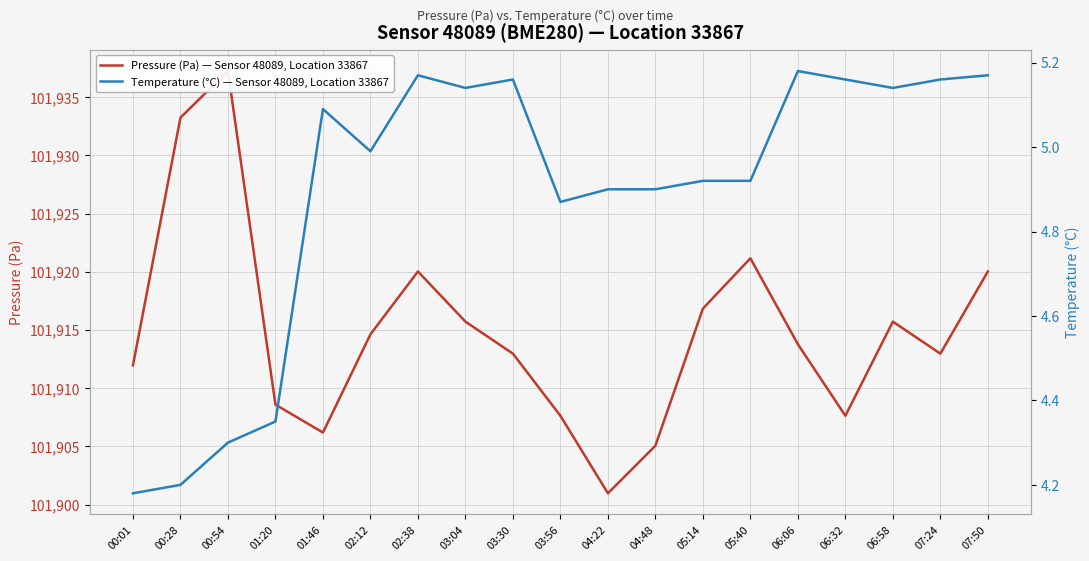

In Pressure (Pa) — Sensor 48089, Location 33867, how many points are higher than both neighbors (excluding endpoints)?

4